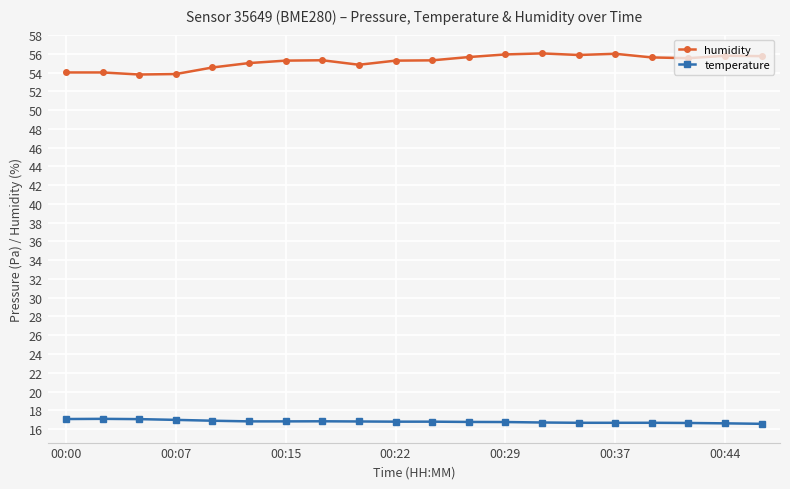

How many lines are shown in the chart?

2